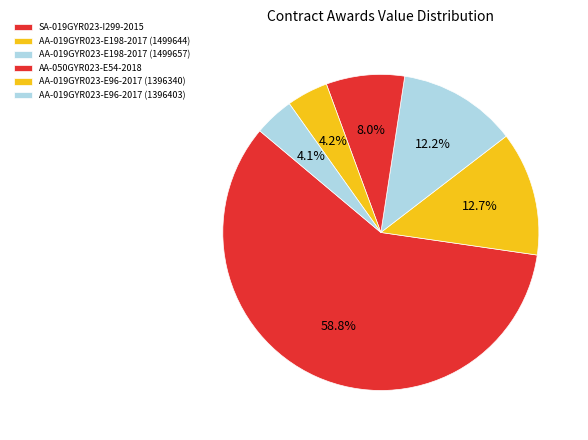

What percentage is NOT represented by SA-019GYR023-I299-2015?

41.2%